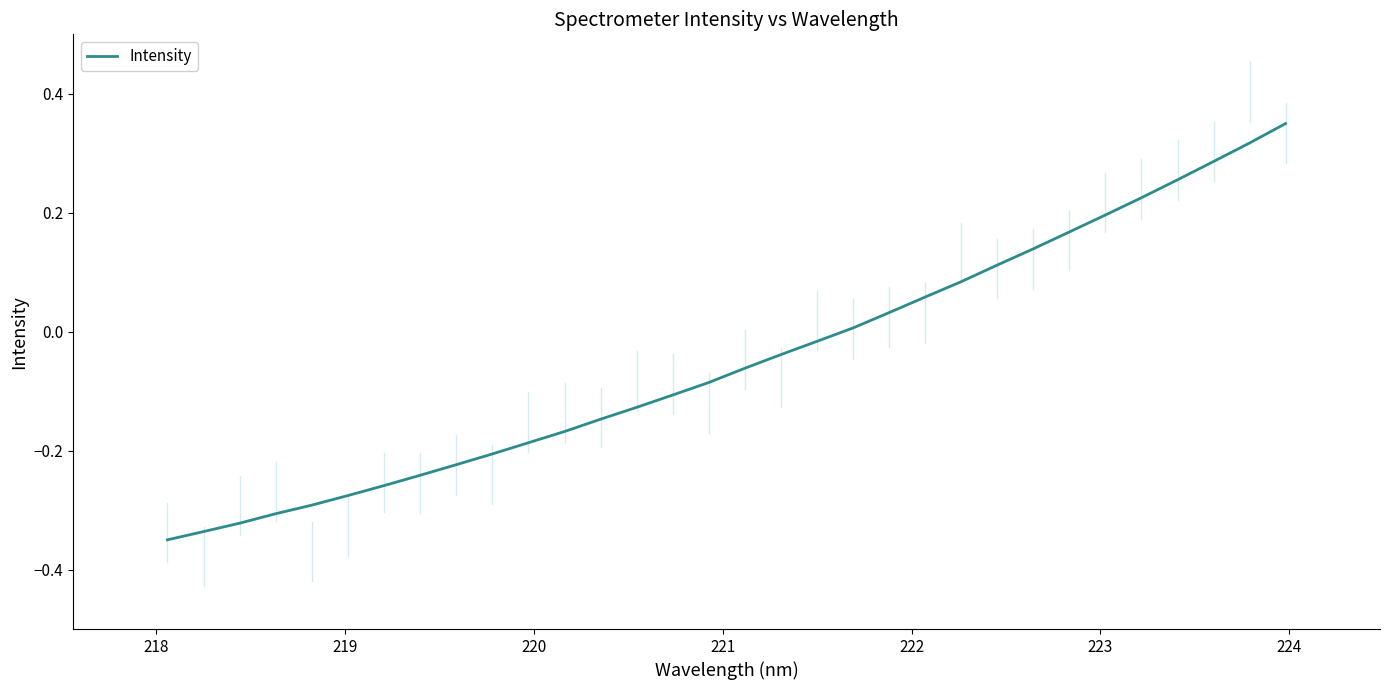

How many lines are shown in the chart?

1